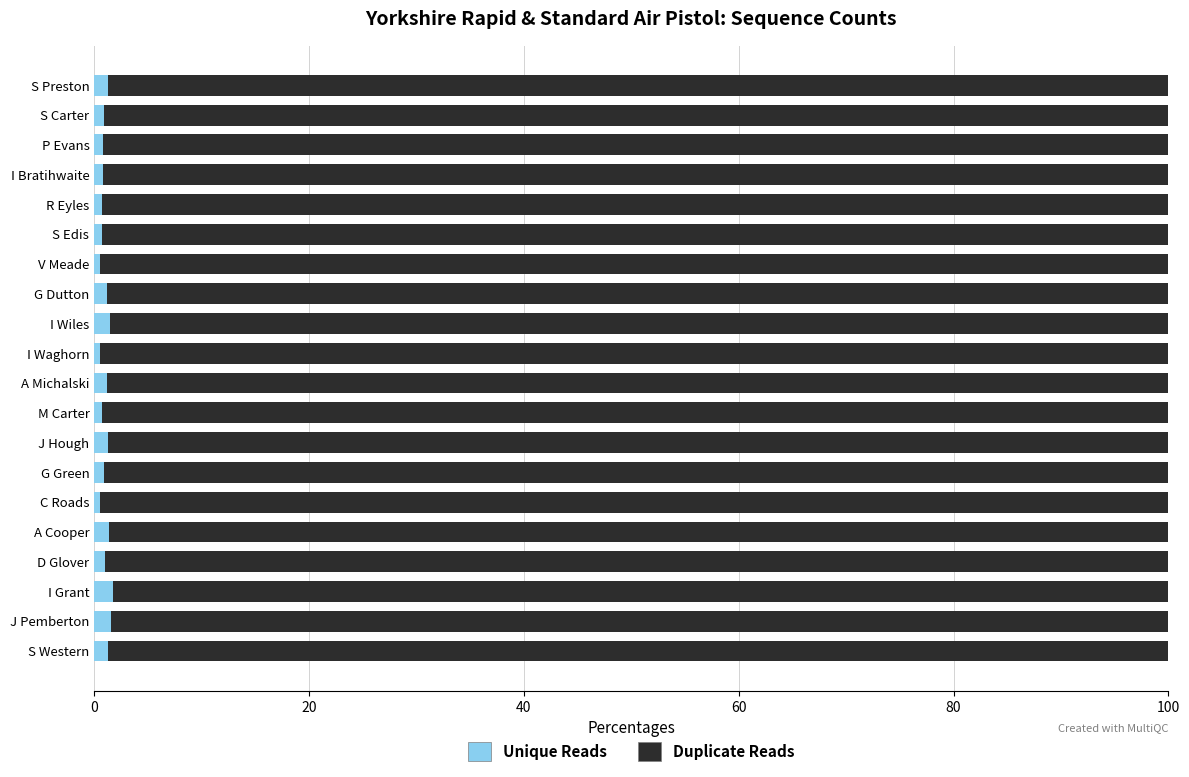

What is the average value of the Unique Reads series?

1.0